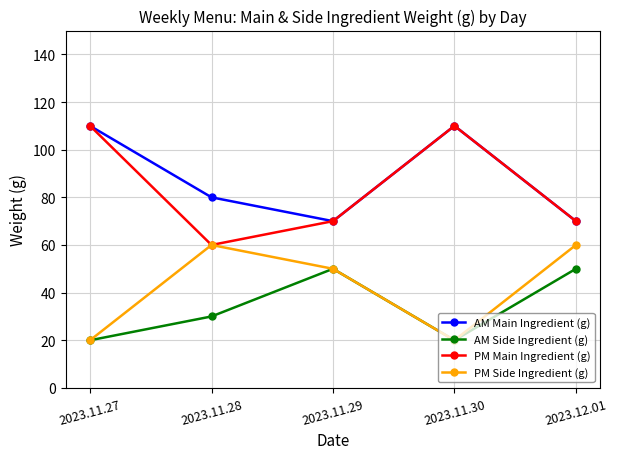

Is the value of PM Side Ingredient (g) at 2023.11.27 greater than the value of AM Main Ingredient (g) at 2023.11.30?

No